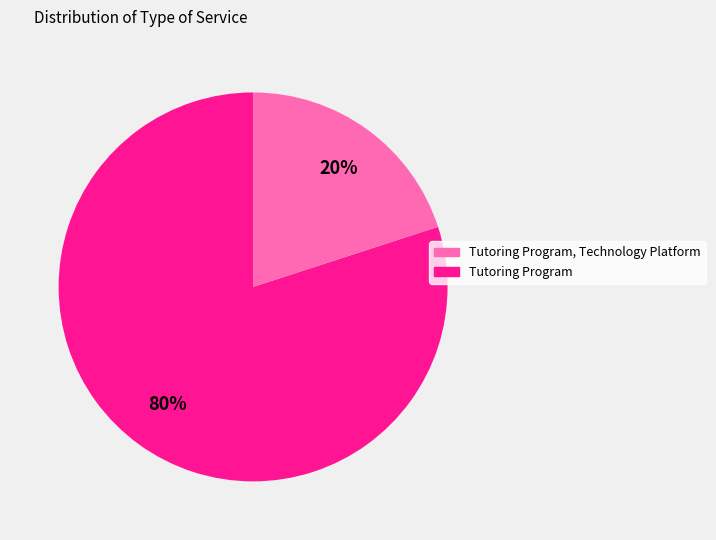

Is there any slice that represents more than half of the pie?

Yes